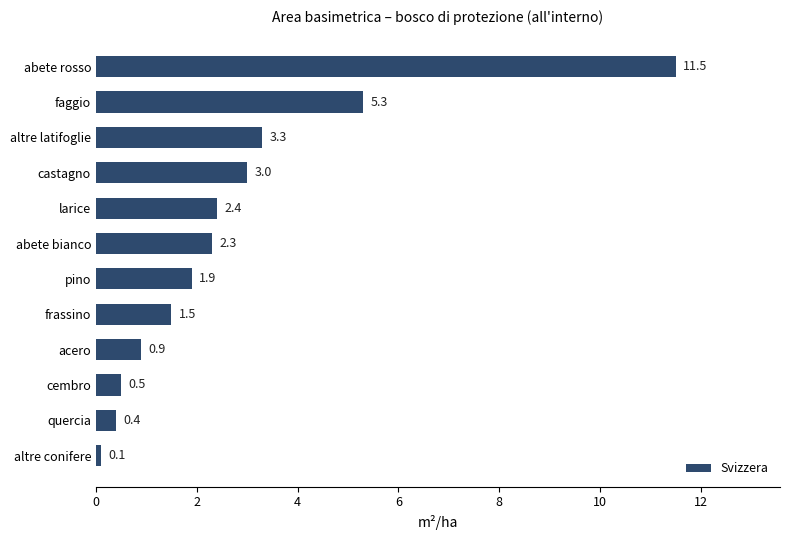

What is the change in value from faggio to abete rosso?

+6.2